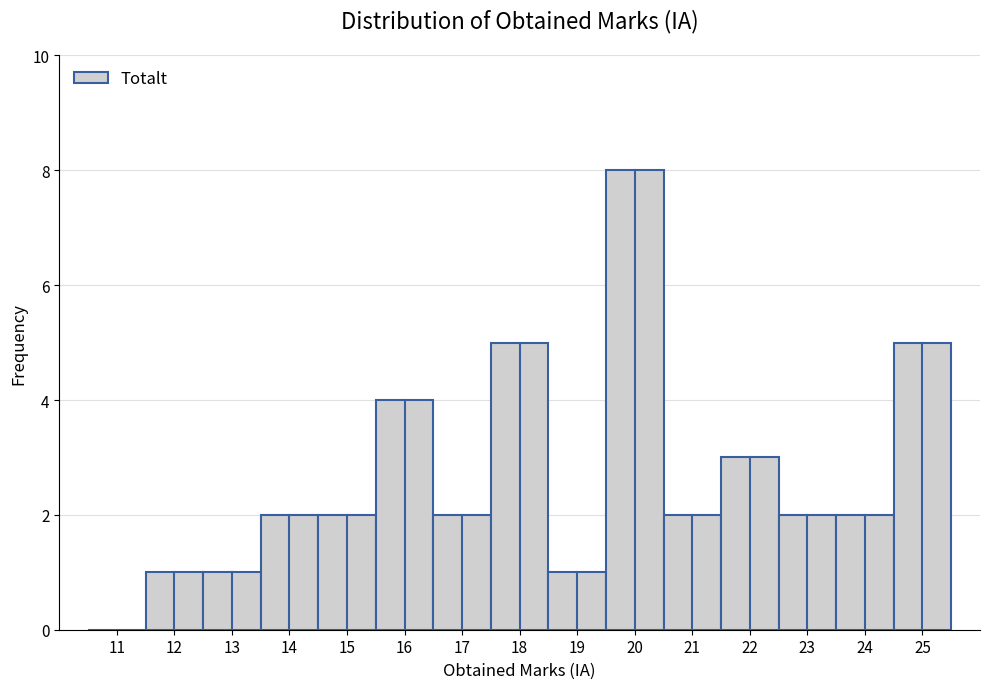

What is the height of the bar covering 20.5 to 21.5 on the x-axis? The values are not printed on the chart, so give them approximately, as read against the axis.

2